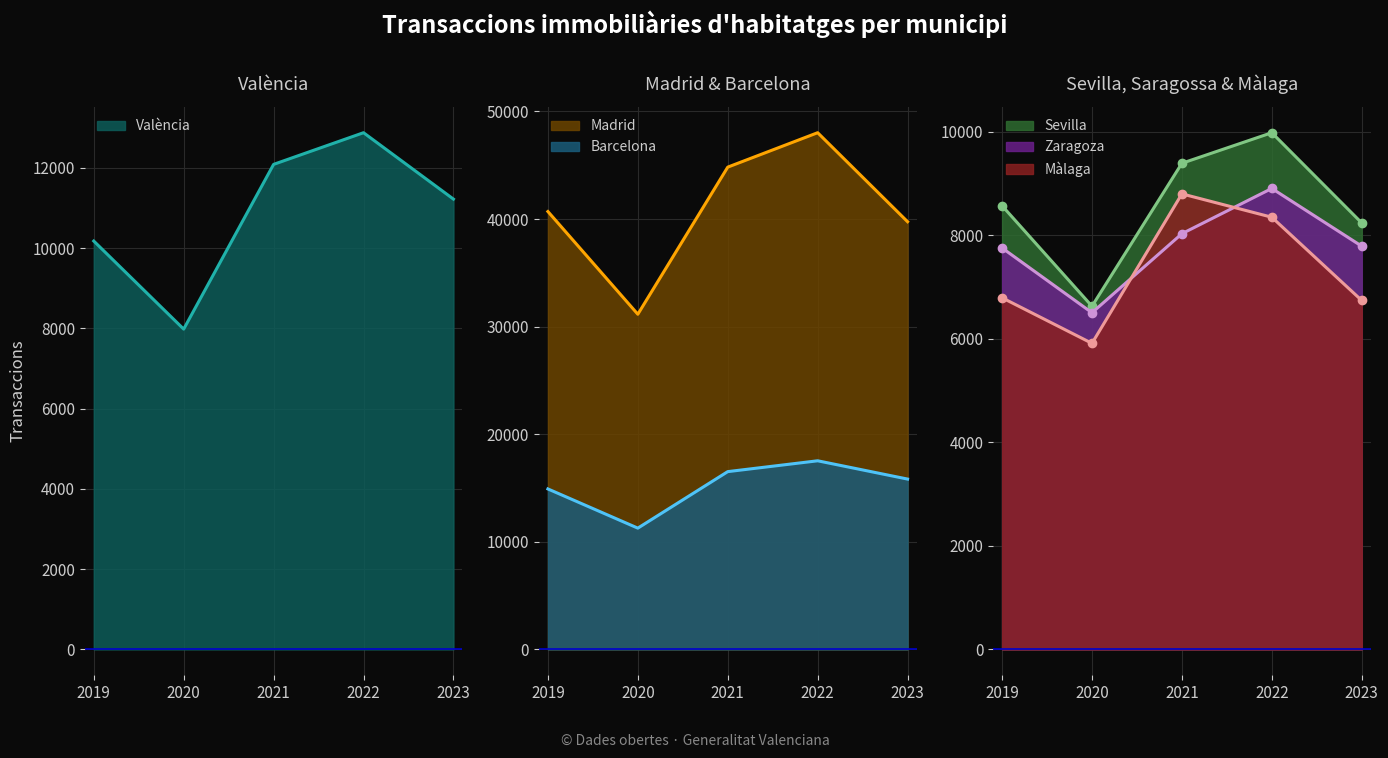

True or false: Barcelona and Madrid intersect in this chart.

False